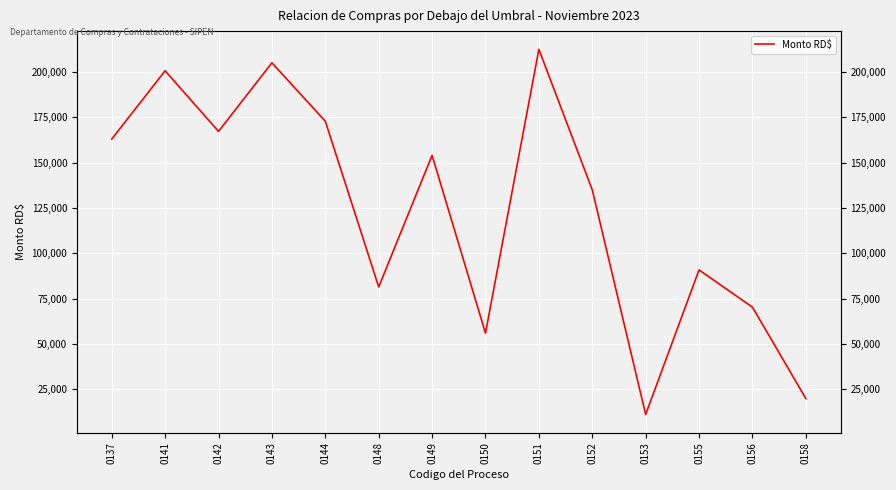

What is the value of the 6th point from the left?

81485.0